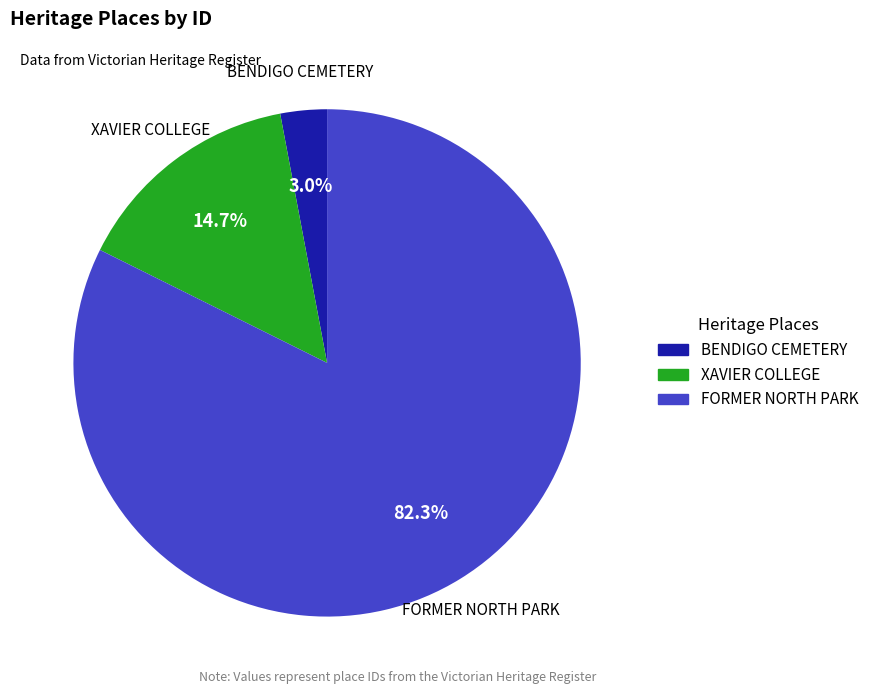

Combined, what portion of the pie is FORMER NORTH PARK and BENDIGO CEMETERY?

85.3%